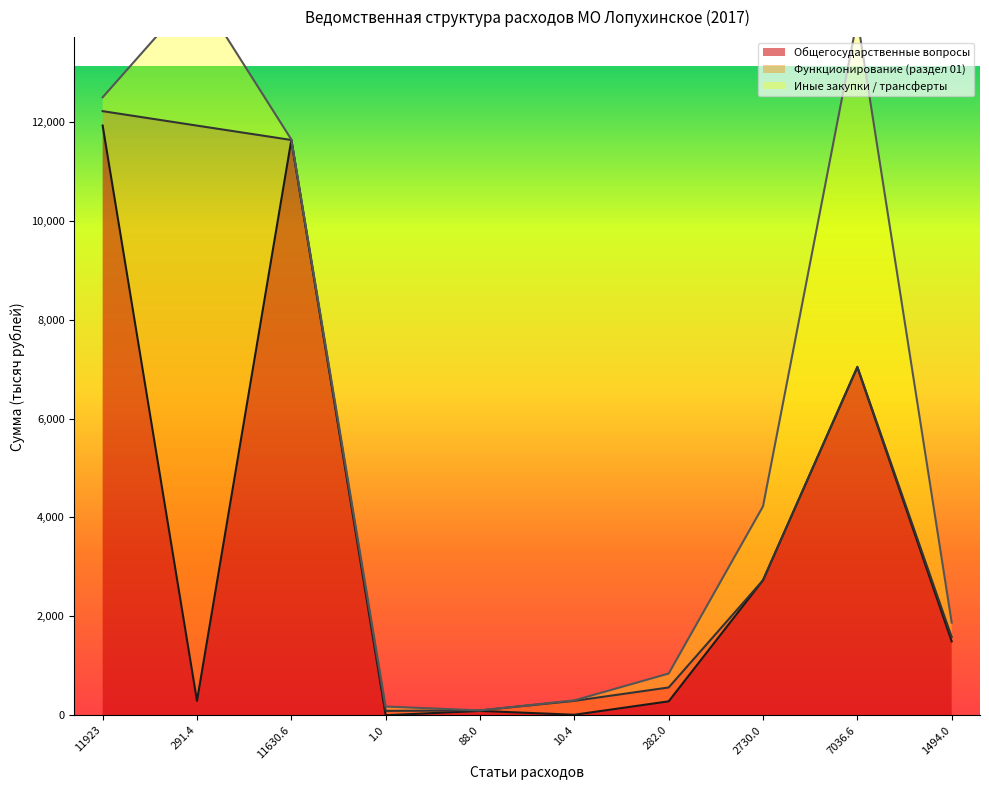

What is the spread (max minus min) of values at 291.4?

11339.2